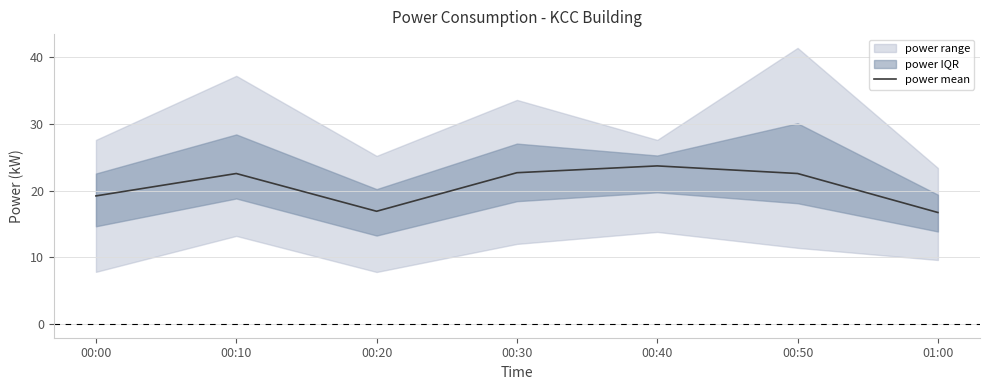

Rank the categories by value from lowest to highest.

01:00, 00:20, 00:00, 00:10, 00:50, 00:30, 00:40